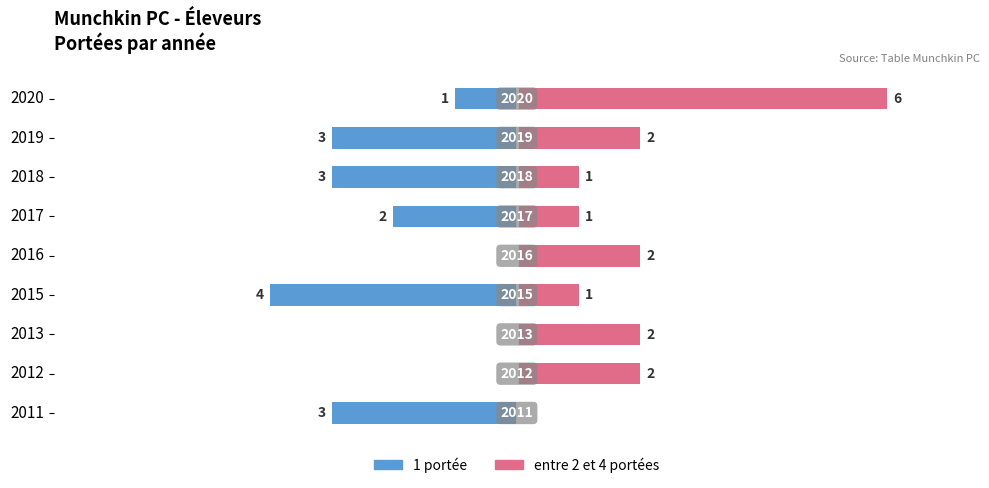

What is the maximum value for entre 2 et 4 portées?

6